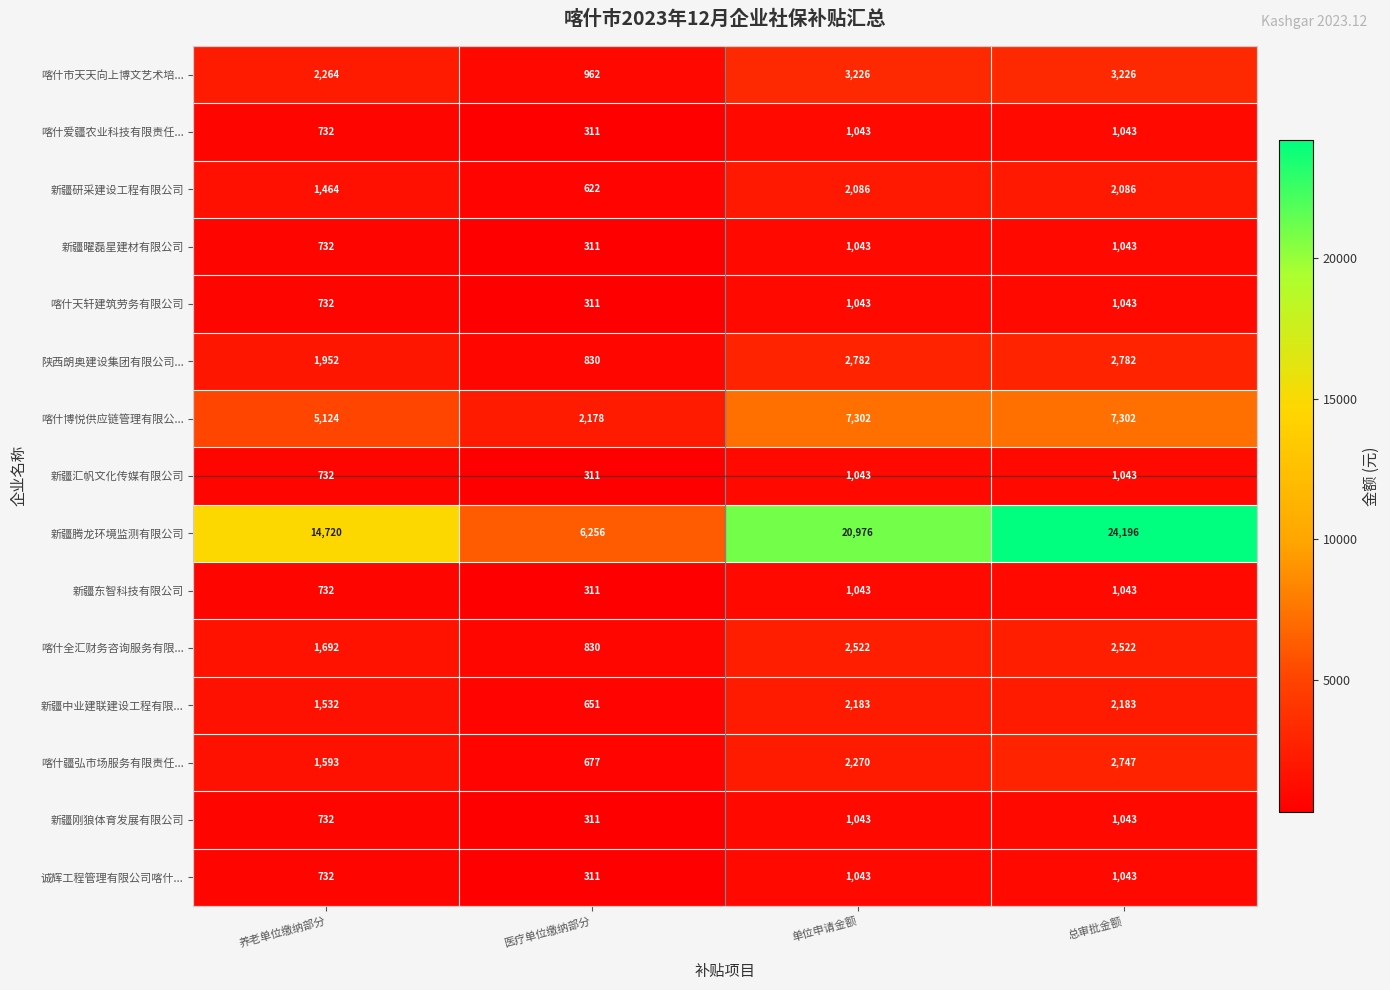

How many data points in 新疆刚狼体育发展有限公司 are less than 1043?

2